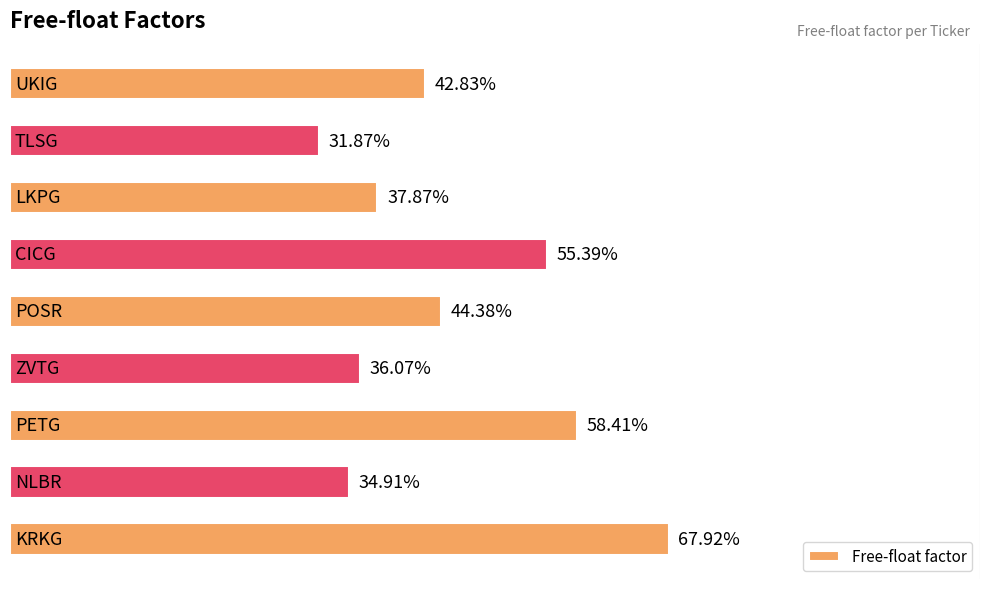

Are the bars horizontal?

Yes